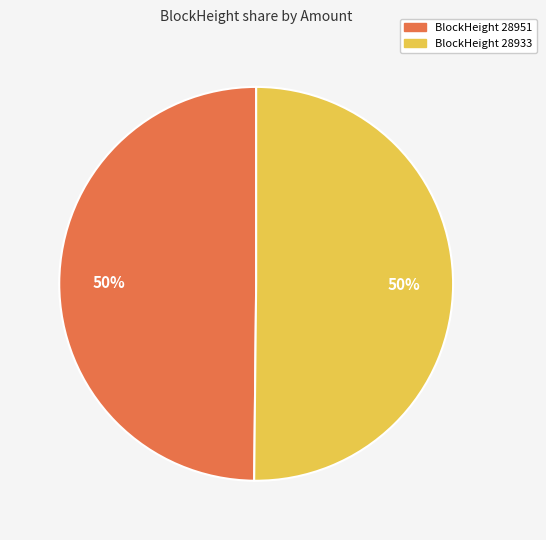

To the nearest percent, what is the average slice percentage?

50%